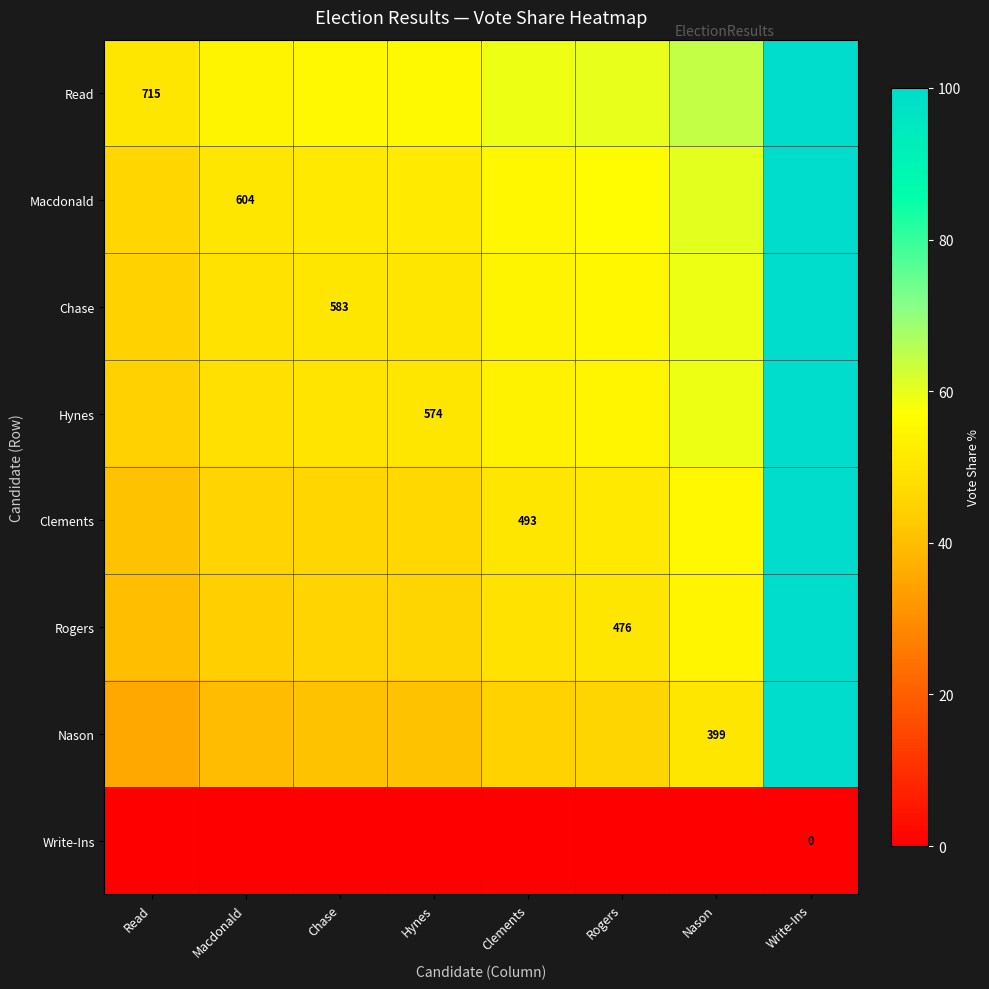

Which series has the largest total across all categories?

Read